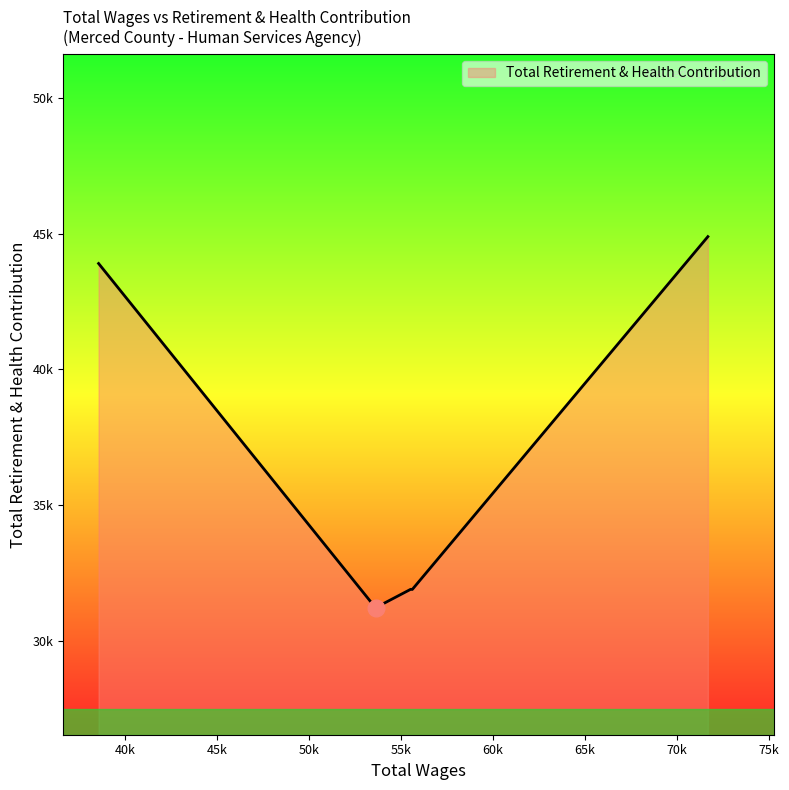

Does the chart display data point markers on the line(s)?

No